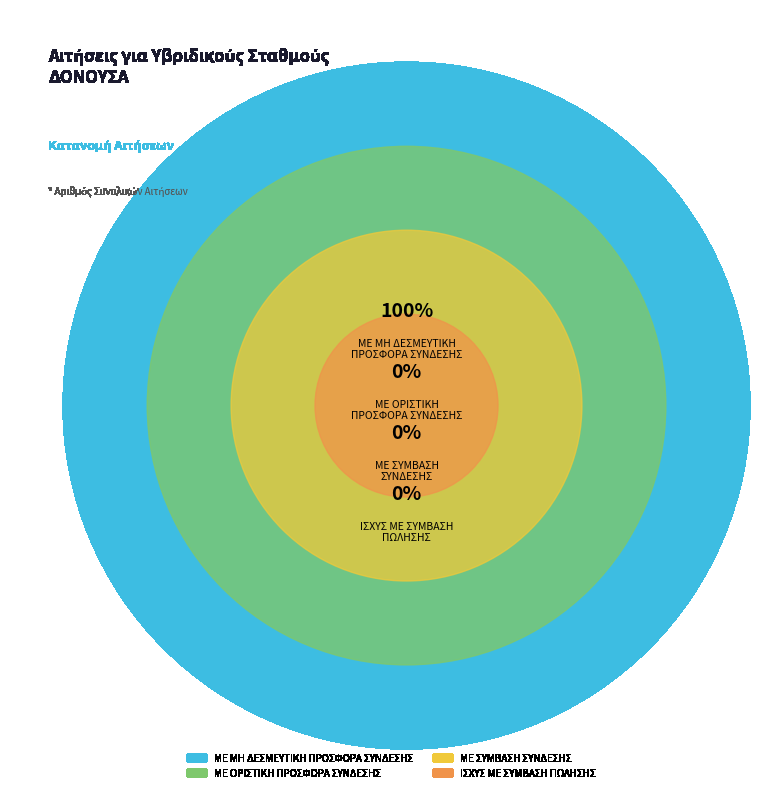

Does ΜΕ ΣΥΜΒΑΣΗ ΣΥΝΔΕΣΗΣ represent more than half of the total?

No